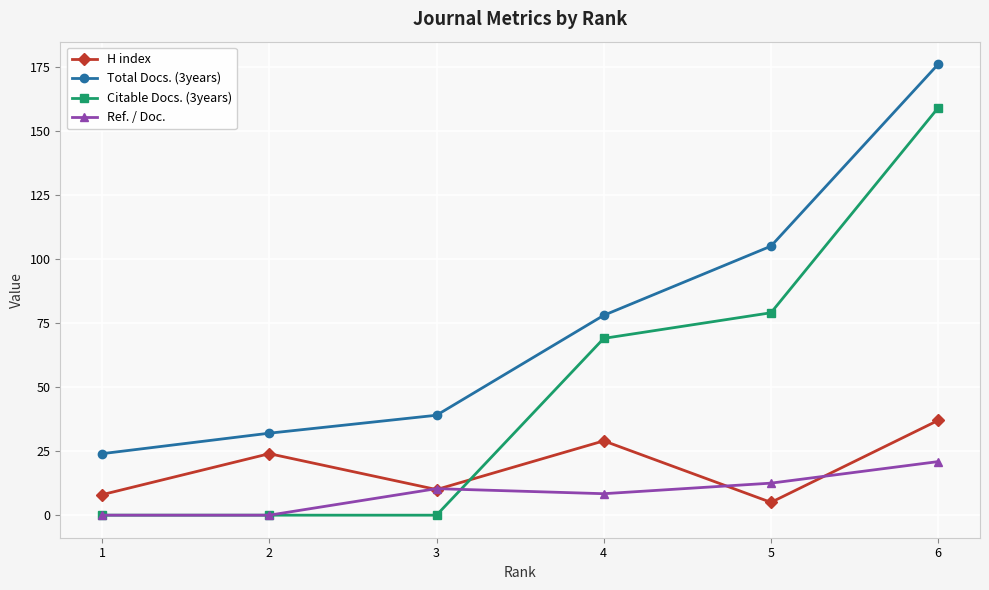

What is the maximum value shown in the chart?

176.0